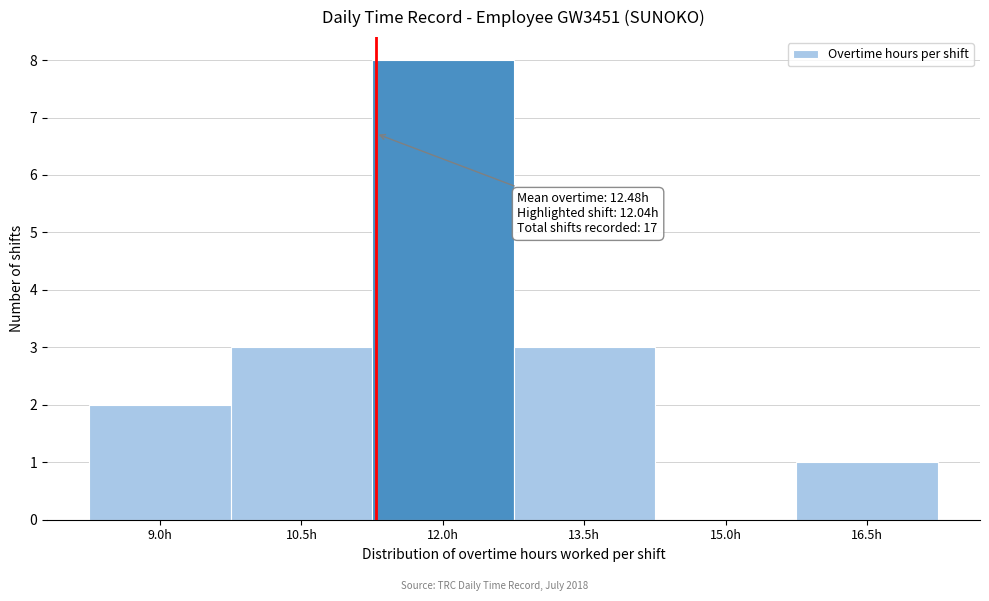

Reading left to right, extract all data points from this chart.

9.0h=2	10.5h=3	12.0h=8	13.5h=3	15.0h=0	16.5h=1